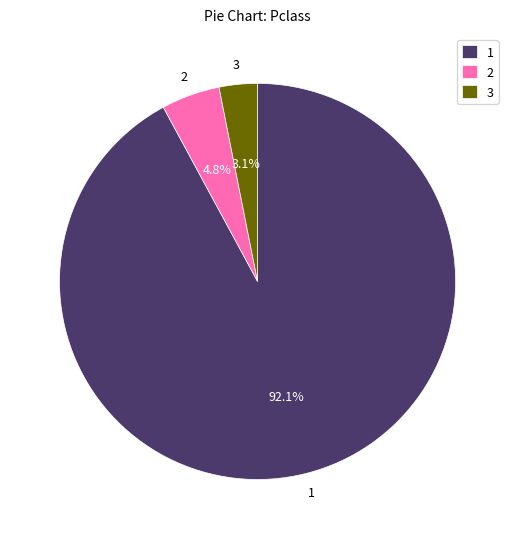

What is the smallest slice in the pie chart?

3